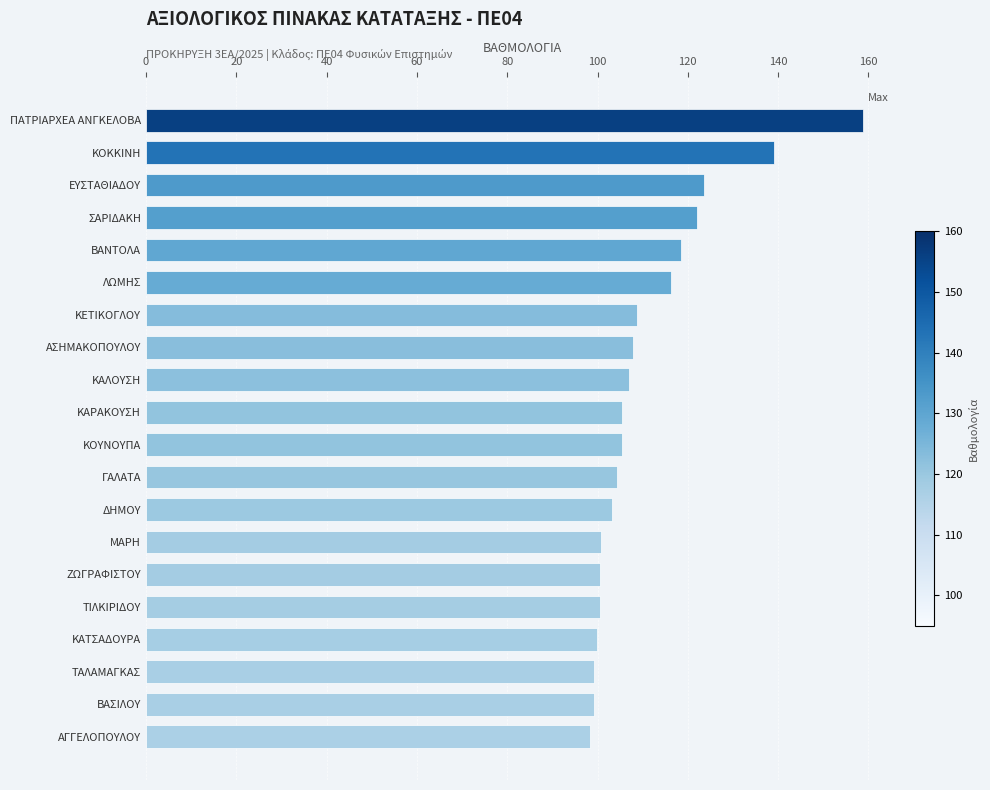

What is the difference between the maximum and minimum values?

60.6